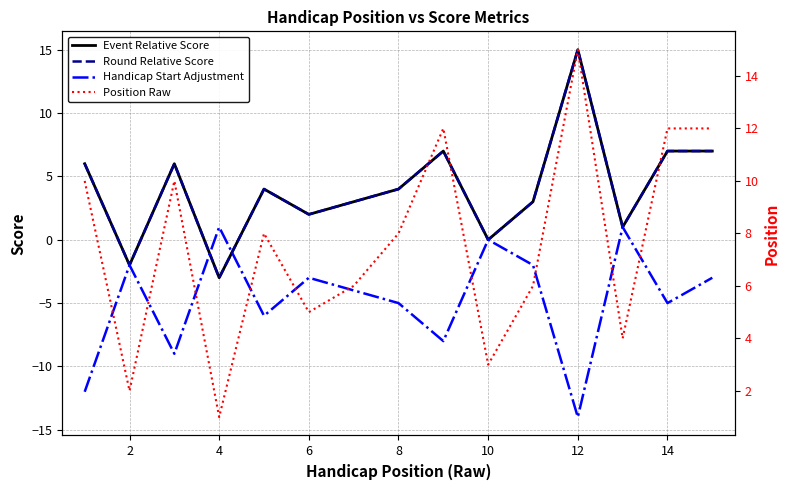

Reading left to right, what are all the values shown in this chart?

Event Relative Score: 6	-2	6	-3	4	2	3	4	7	0	3	15	1	7	7
Round Relative Score: 6	-2	6	-3	4	2	3	4	7	0	3	15	1	7	7
Handicap Start Adjustment: -12	-2	-9	1	-6	-3	-4	-5	-8	0	-2	-14	1	-5	-3
Position Raw: 10	2	10	1	8	5	6	8	12	3	6	15	4	12	12